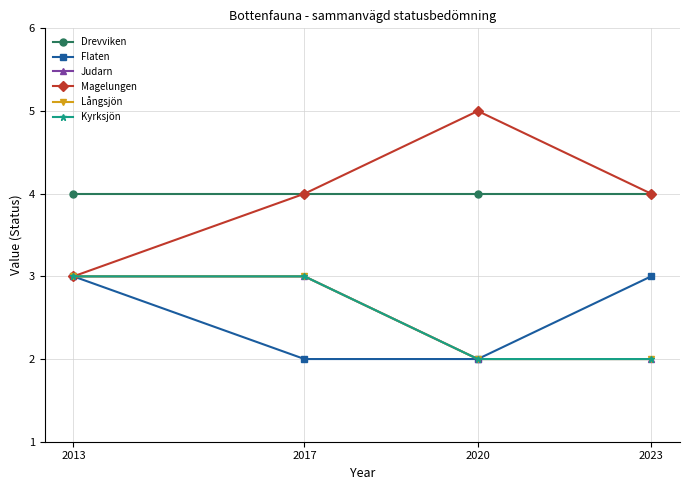

At which category does the chart reach its peak across all series?

2020